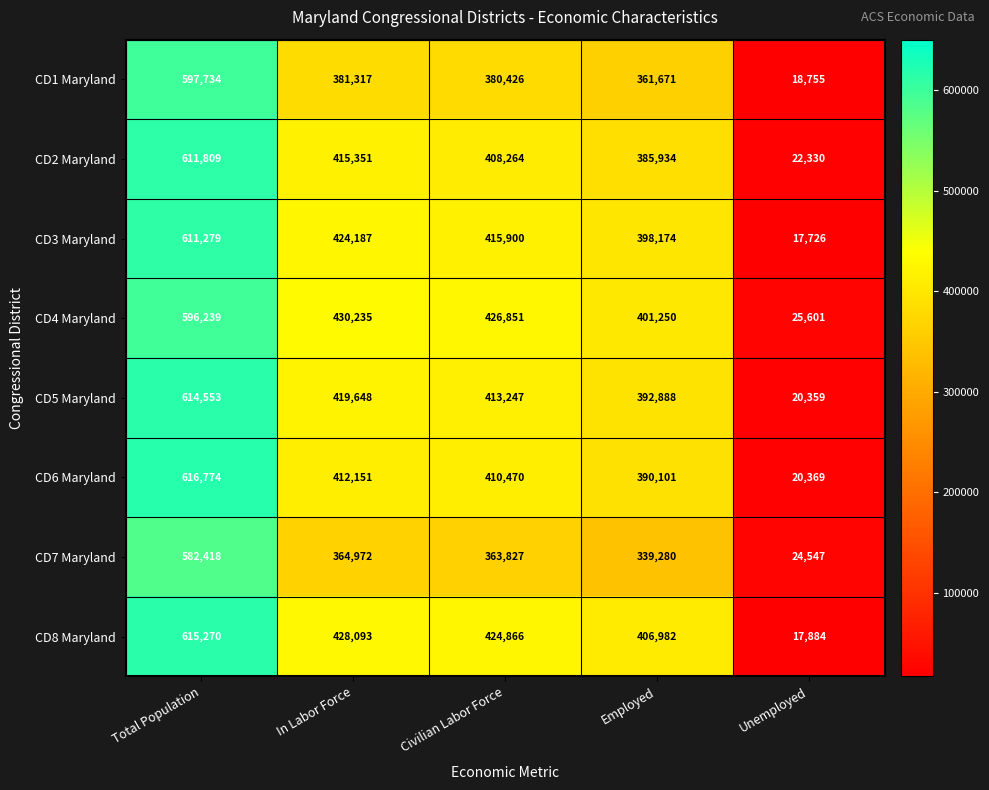

Which series has the widest spread of values?

CD8 Maryland